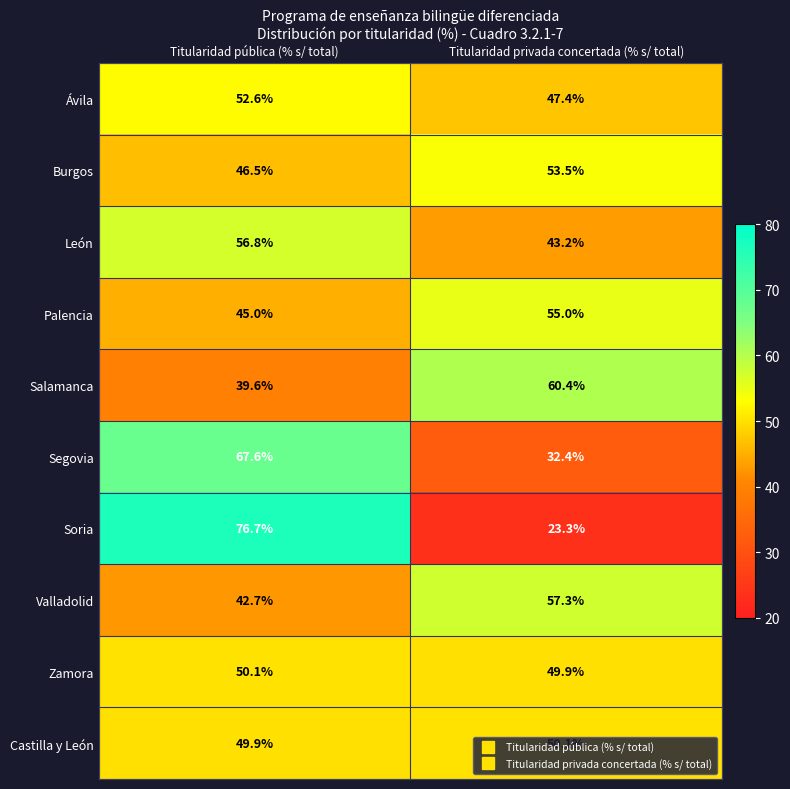

Read the Palencia value at Titularidad pública (% s/ total).

45.0